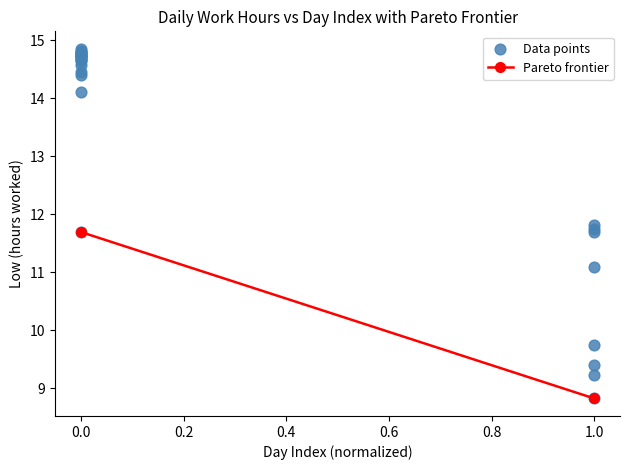

What Y value in the scatter plot is closest to 11?

11.1